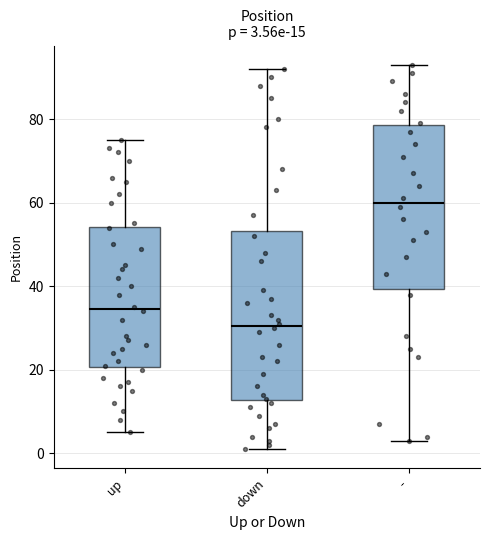

Which box's median line is the highest?

-